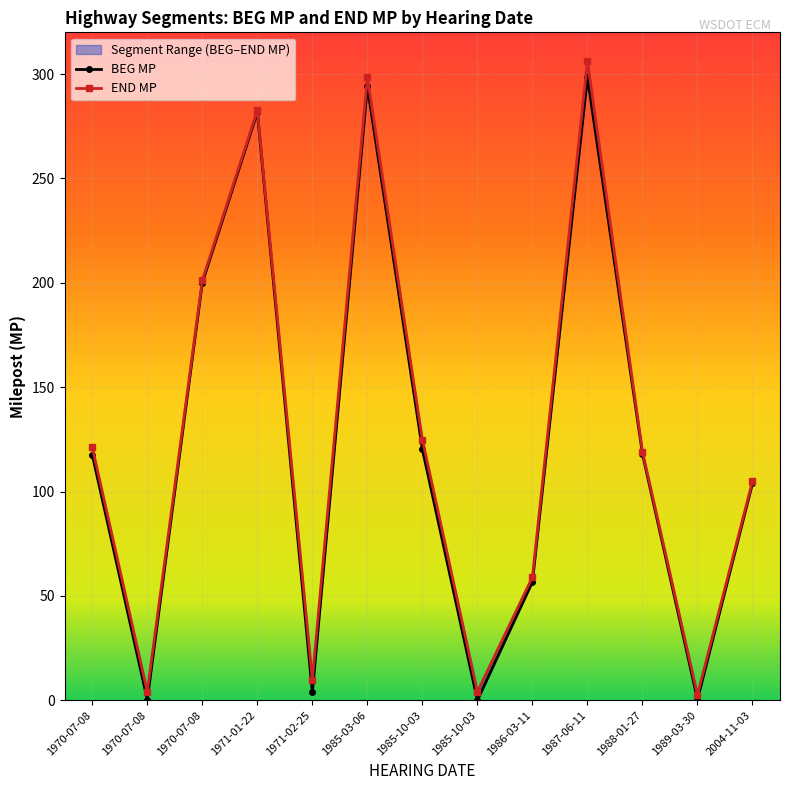

At which label does BEG MP first exceed 117?

1970-07-08